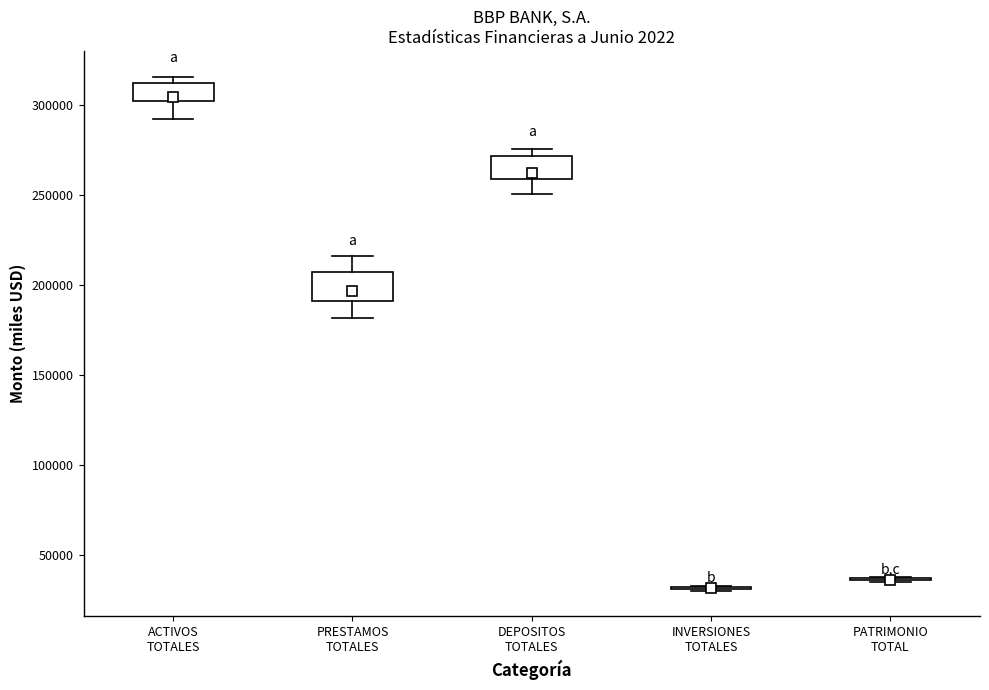

Reading left to right, transcribe this box plot: for each box, give where its median line is, the range the box spans, and where its two whiskers end, as read against the y-axis. The values are not printed on the chart, so give them approximately, as read against the axis.

ACTIVOS TOTALES: median 305000, box 300000 to 310000, whiskers 290000 to 315000
PRESTAMOS TOTALES: median 195000, box 190000 to 205000, whiskers 180000 to 215000
DEPOSITOS TOTALES: median 260000 (just above the box's lower edge), box 260000 to 270000, whiskers 250000 to 275000
INVERSIONES TOTALES: box collapsed to a line at 30000, whiskers 30000 to 35000
PATRIMONIO TOTAL: box collapsed to a line at 35000, whiskers 35000 to 40000